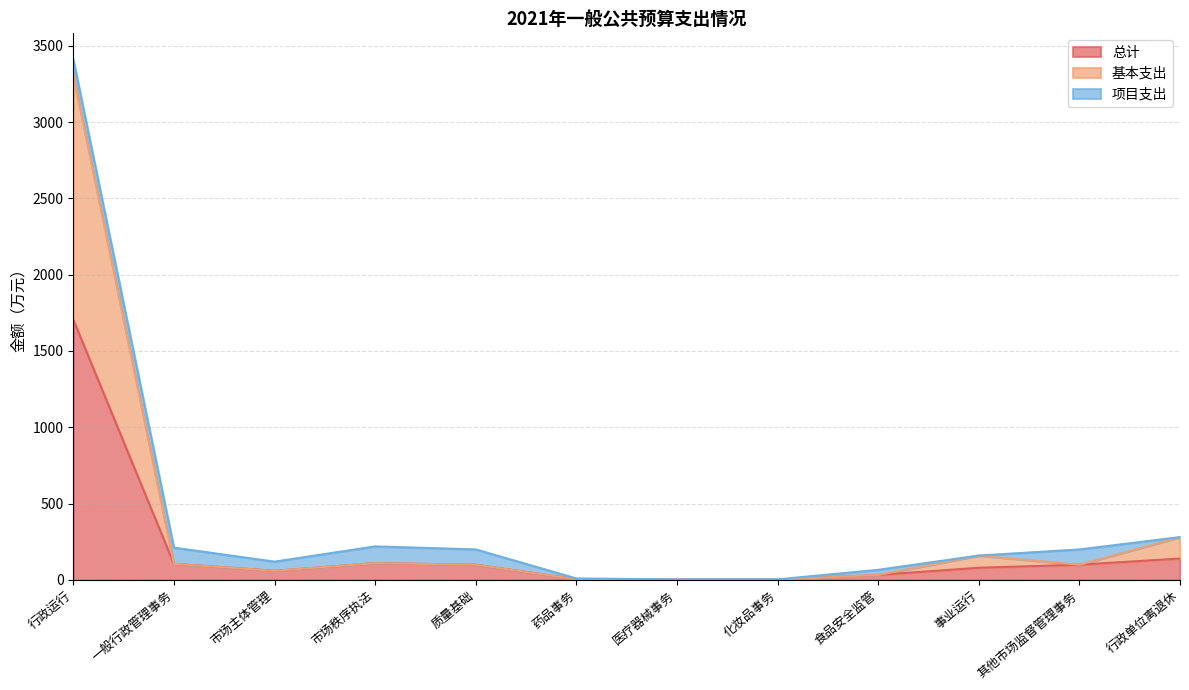

What are all the series names shown in the legend?

总计, 基本支出, 项目支出